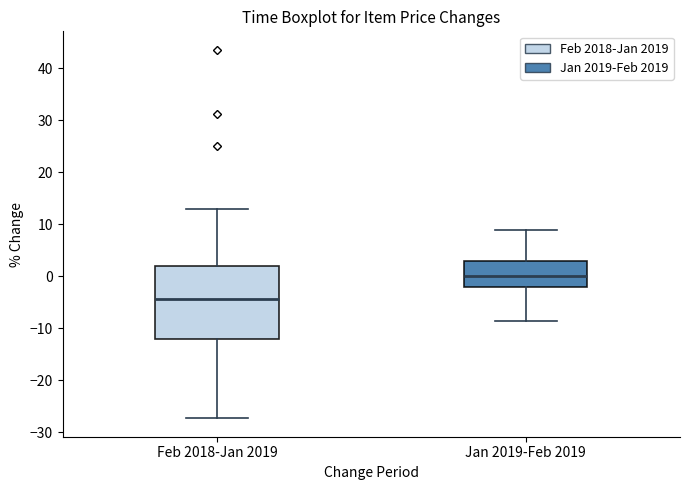

Which box has the lowest median line?

Feb 2018-Jan 2019